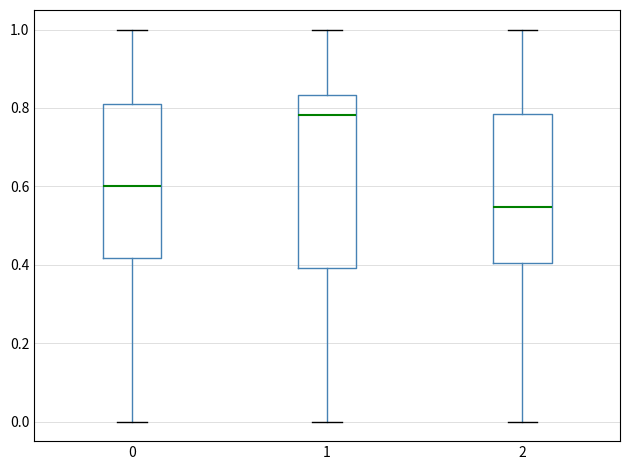

Which box's median line is the highest?

1